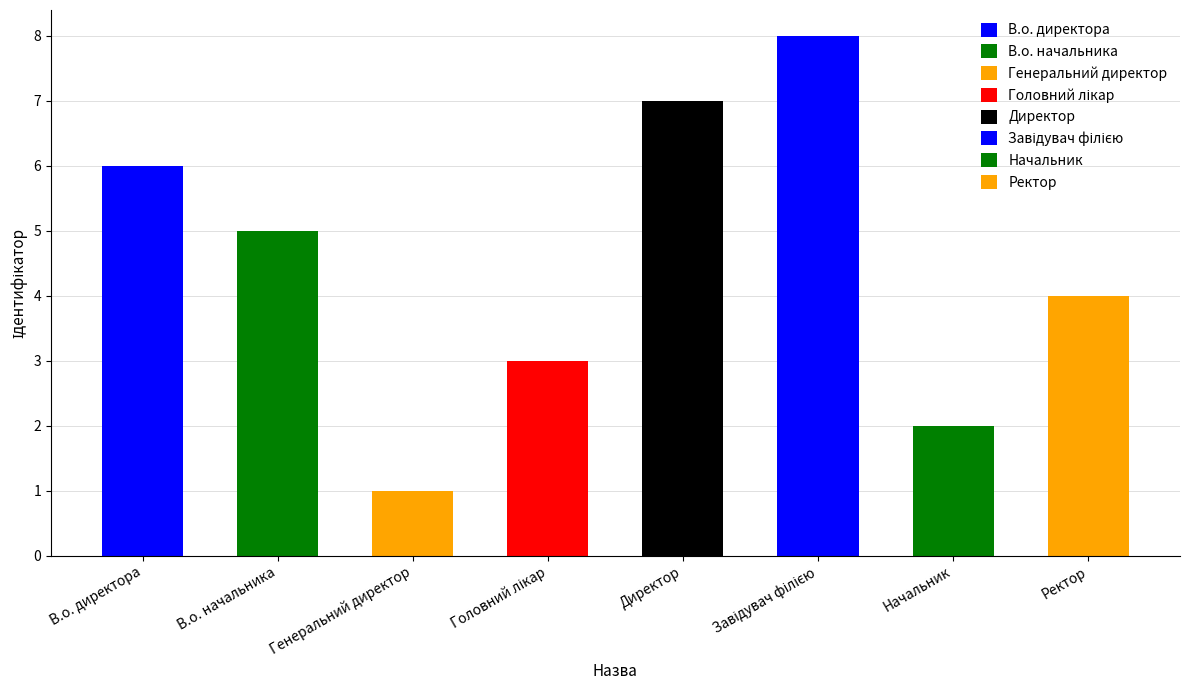

What is the value of the 6th bar from the left?

8